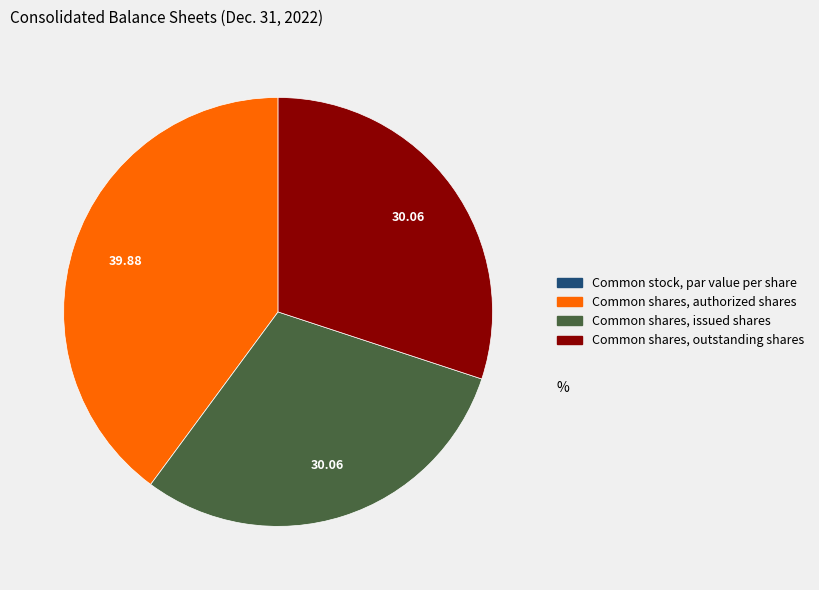

Is there any slice that represents more than half of the pie?

No